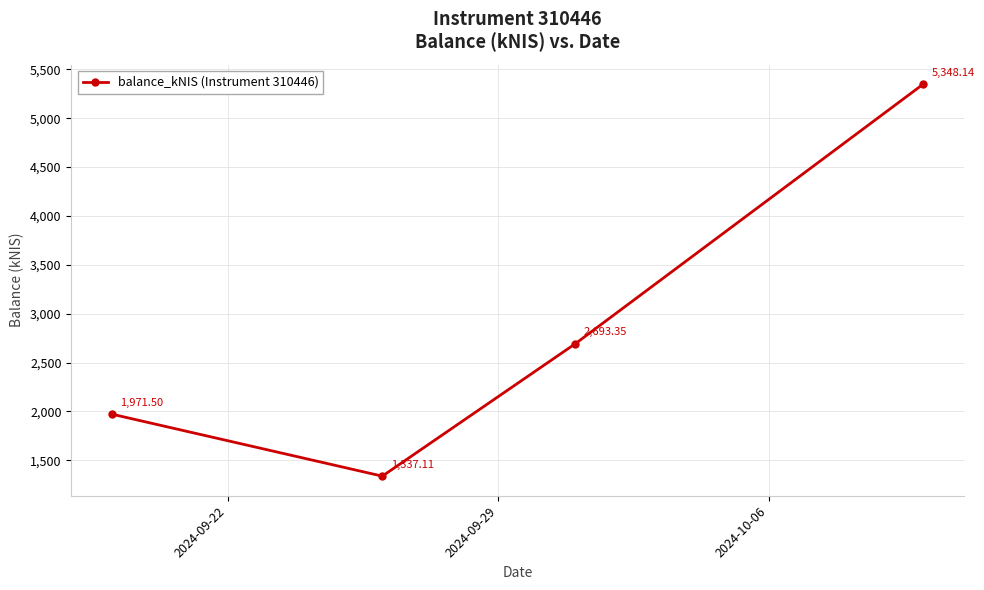

How many interior local valleys (lower than both neighbors) does the data have?

1